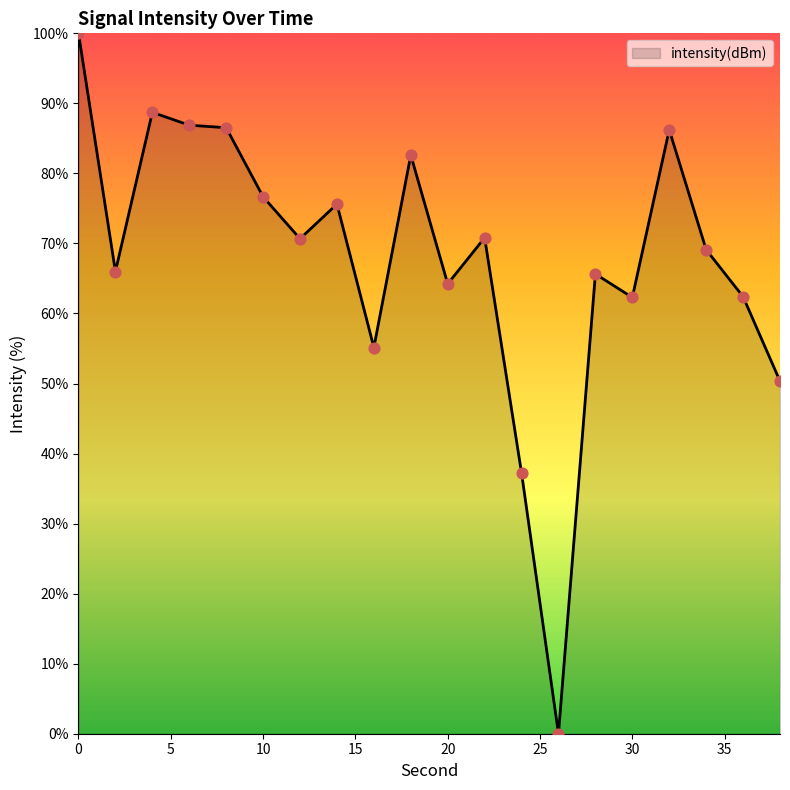

What is the maximum value shown in the chart?

100.0